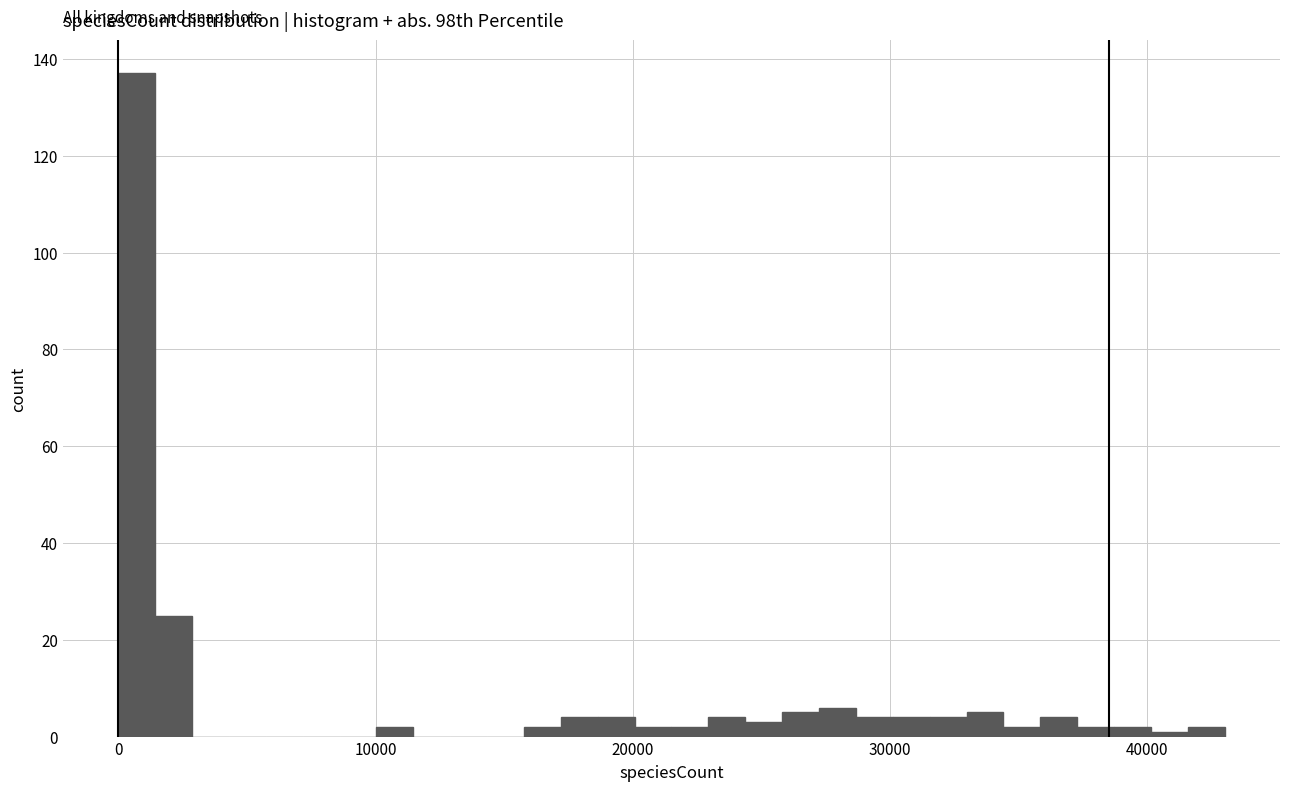

Read against the x-axis, roughly where is the centre of the tallest bar?

1000